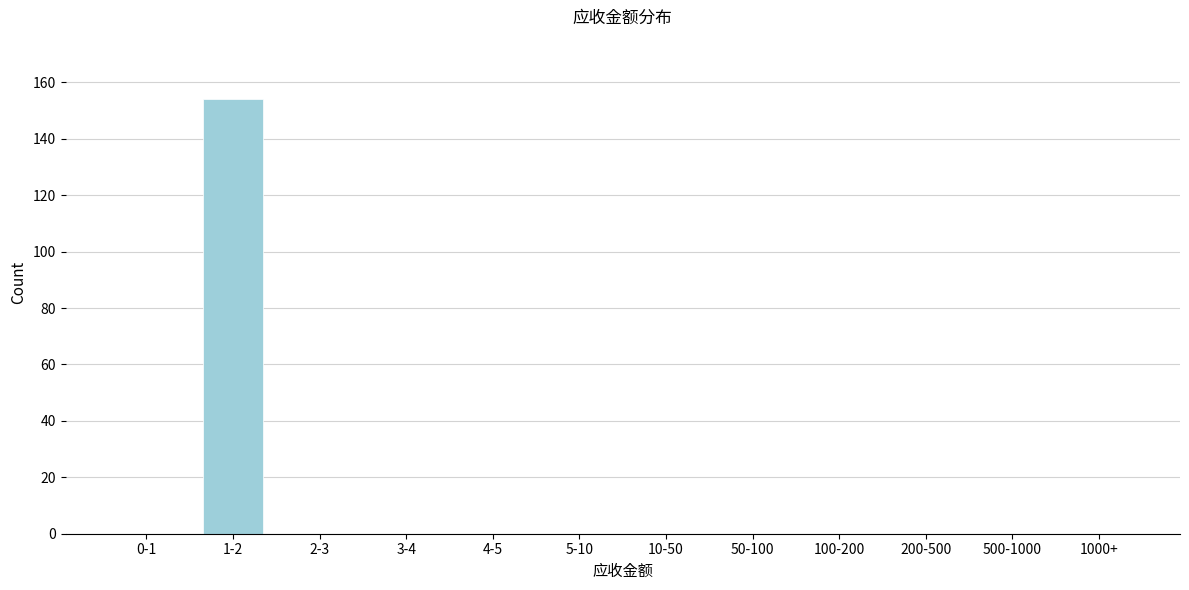

Reading left to right, list all the values displayed in this chart.

0-1=0	1-2=154	2-3=0	3-4=0	4-5=0	5-10=0	10-50=0	50-100=0	100-200=0	200-500=0	500-1000=0	1000+=0